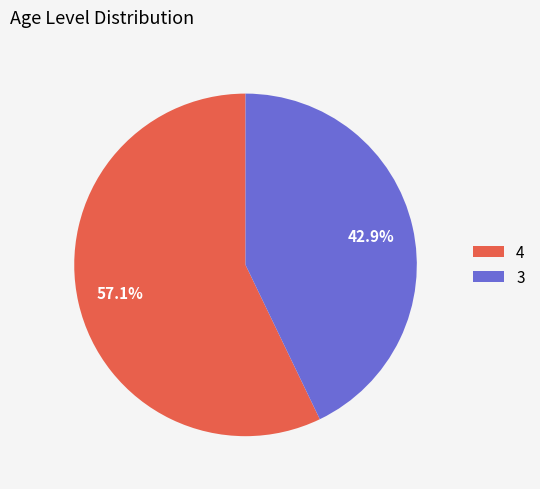

To the nearest percent, what portion does 3 represent?

43%